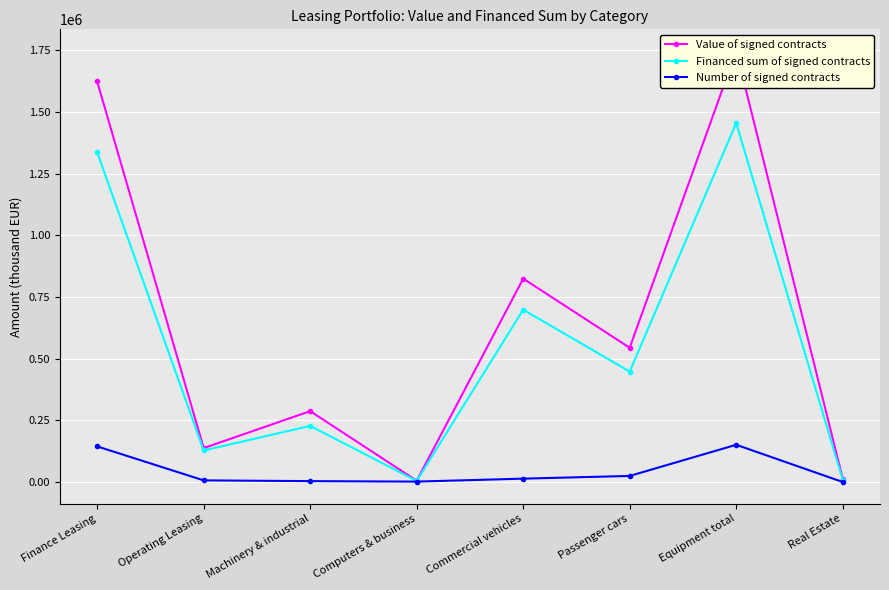

How many lines are shown in the chart?

3